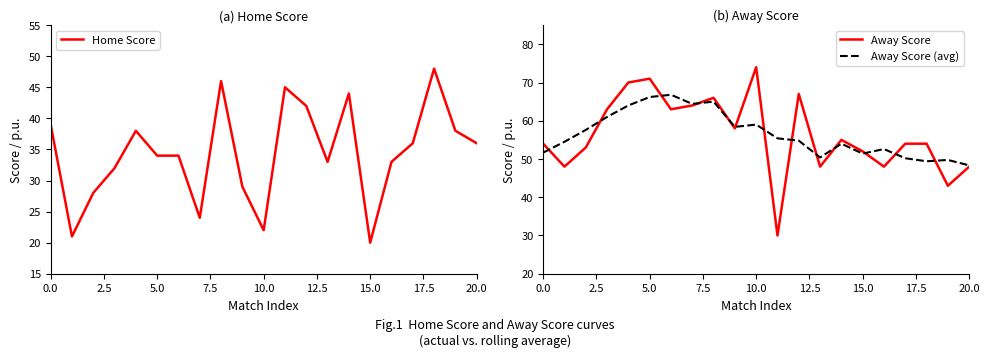

Reading left to right, extract all data points from this chart.

Home Score: 39.0	21.0	28.0	32.0	38.0	34.0	34.0	24.0	46.0	29.0	22.0	45.0	42.0	33.0	44.0	20.0	33.0	36.0	48.0	38.0	36.0
Away Score: 54.0	48.0	53.0	63.0	70.0	71.0	63.0	64.0	66.0	58.0	74.0	30.0	67.0	48.0	55.0	52.0	48.0	54.0	54.0	43.0	48.0
Away Score (avg): 51.7	54.5	57.6	61.0	64.0	66.2	66.8	64.4	65.0	58.4	59.0	55.4	54.8	50.4	54.0	51.4	52.6	50.2	49.4	49.8	48.3